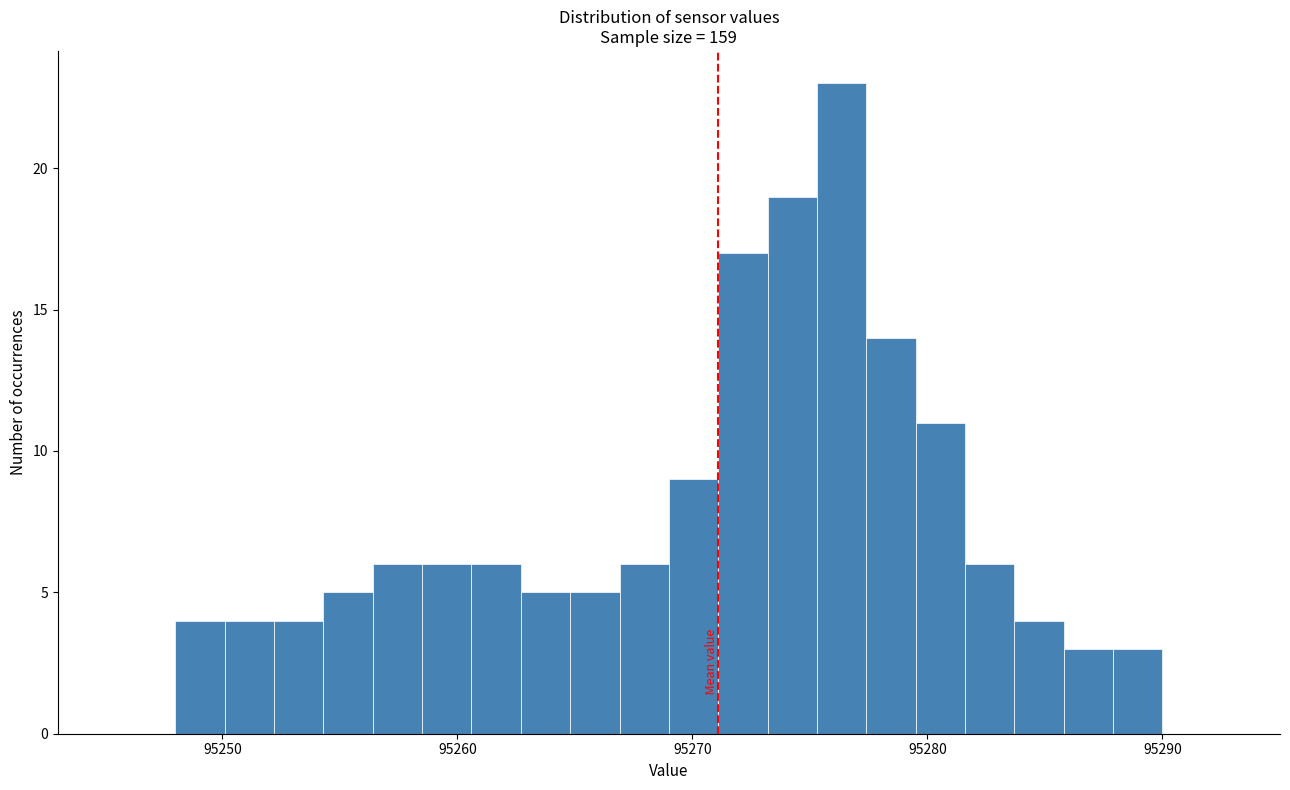

Read against the x-axis, roughly where is the centre of the tallest bar?

95276